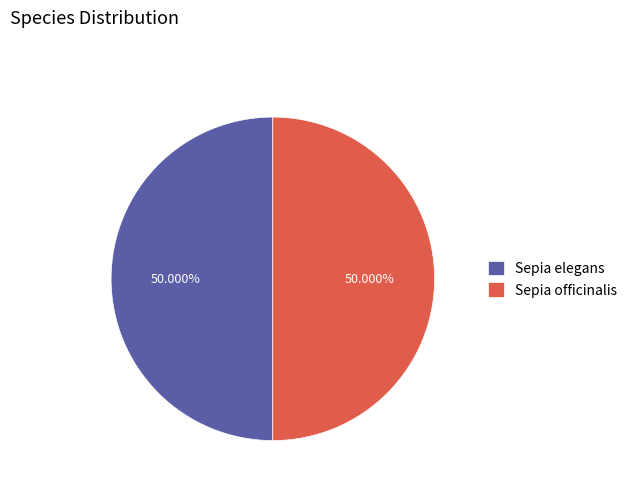

What is the ratio of the value at Sepia elegans to the value at Sepia officinalis?

1.0